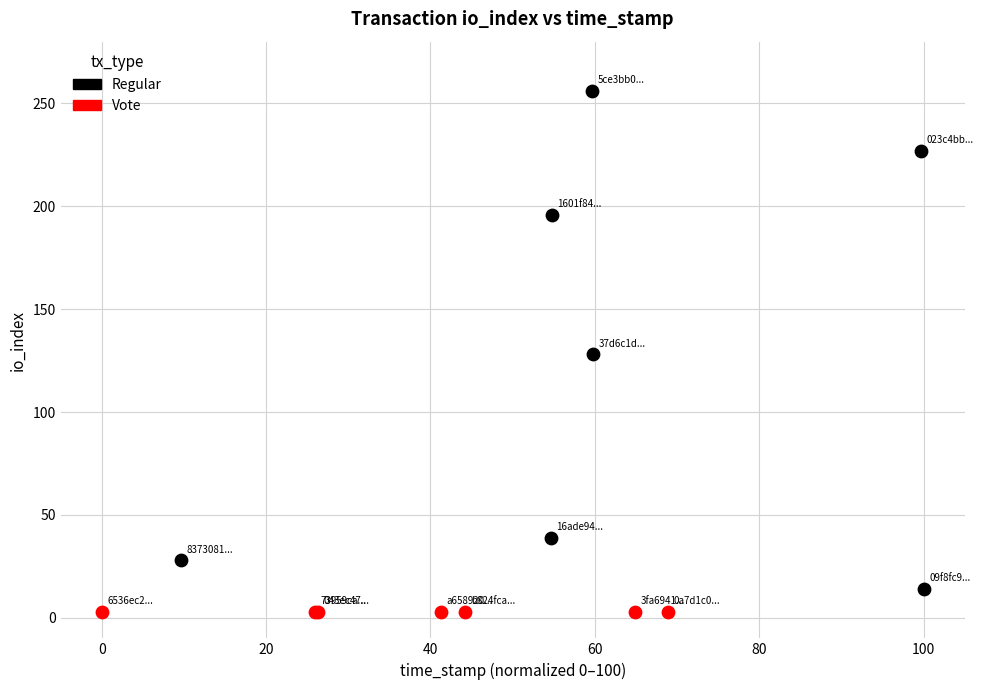

Which series reaches the maximum Y coordinate?

Regular